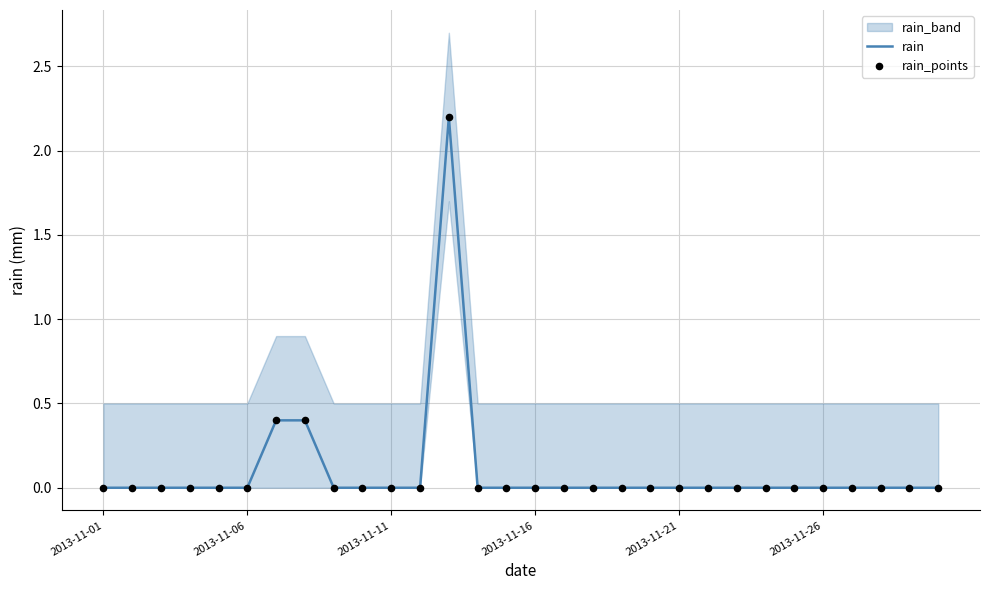

Is the value of rain at 7 greater than the value of rain_points at 13?

Yes